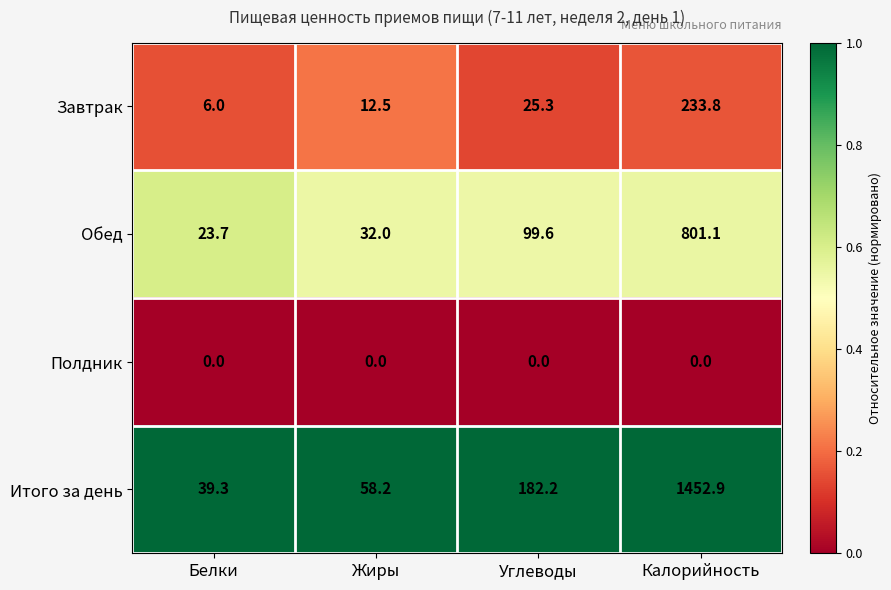

What is the difference between the second highest and minimum values in the Обед series?

75.9